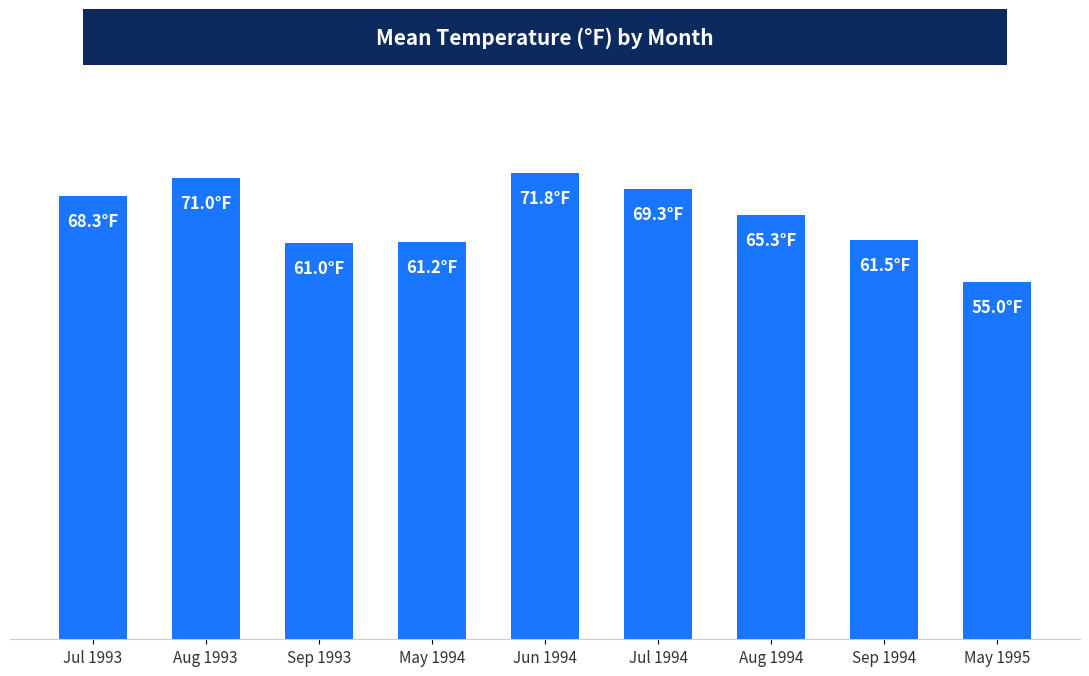

What is the maximum value shown in the chart?

71.8